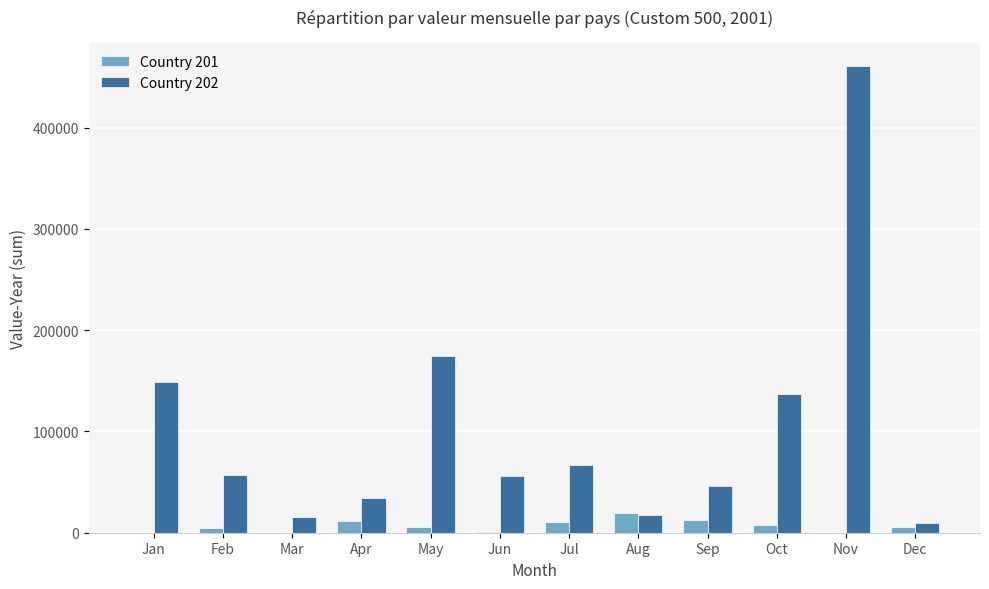

Which series has the largest total across all categories?

Country 202